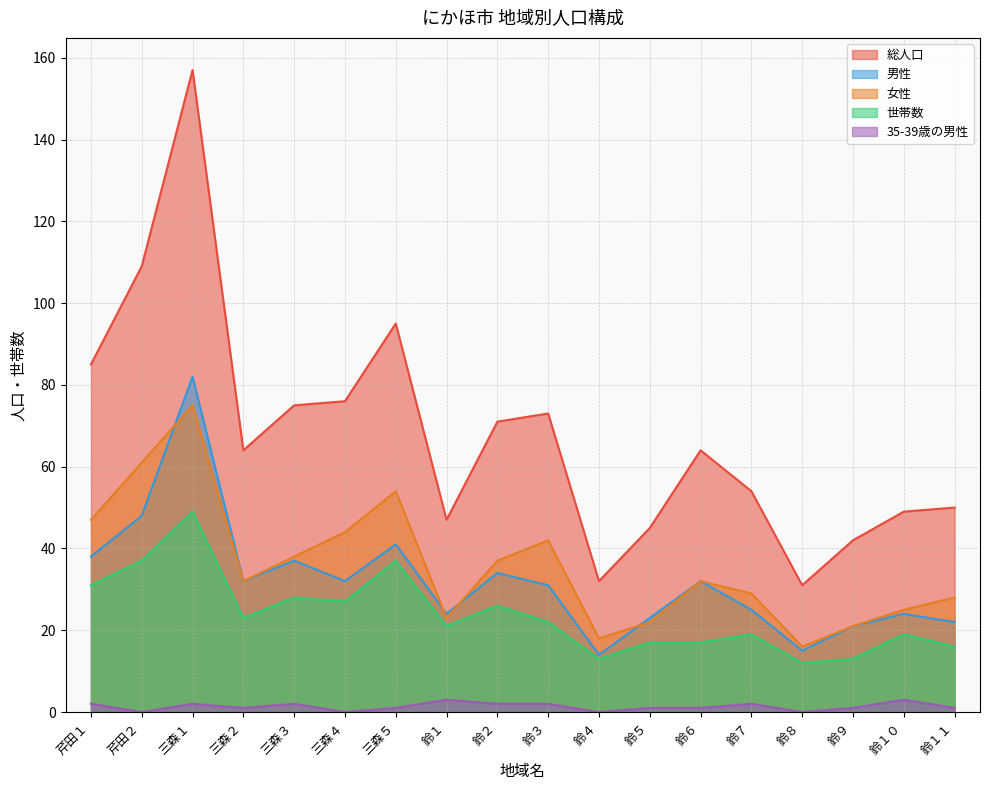

Which series changed the most between 三森１ and 三森４?

総人口